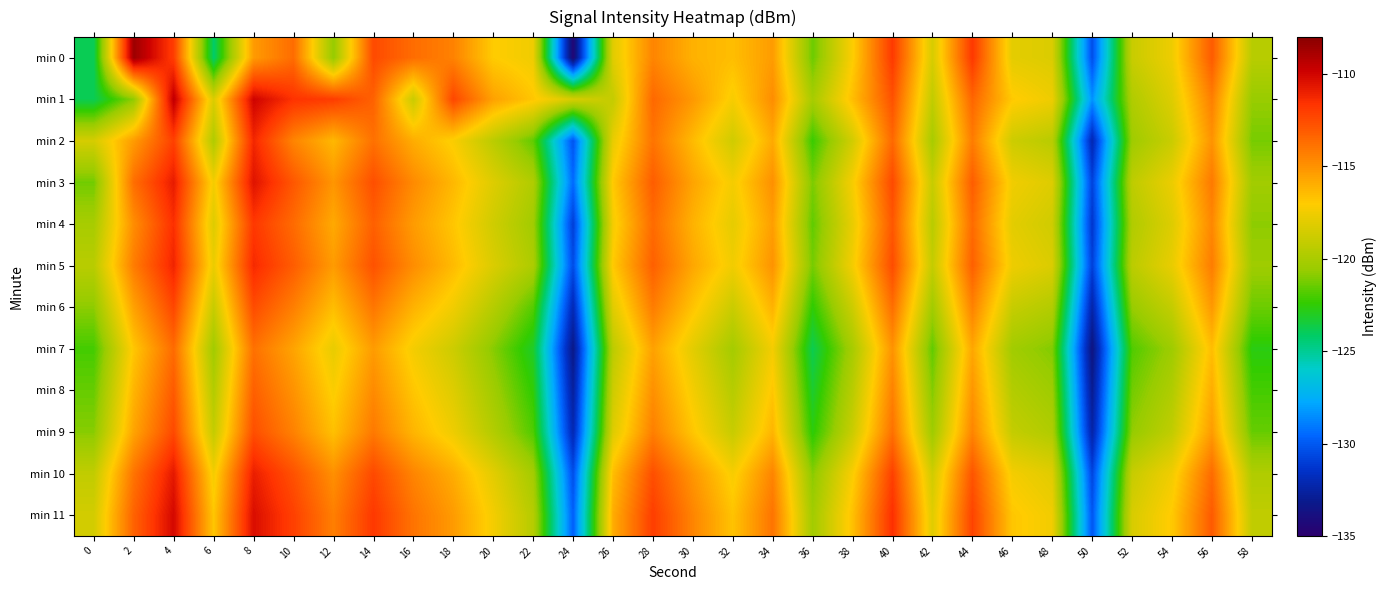

At which category is the sum across all series the highest?

4